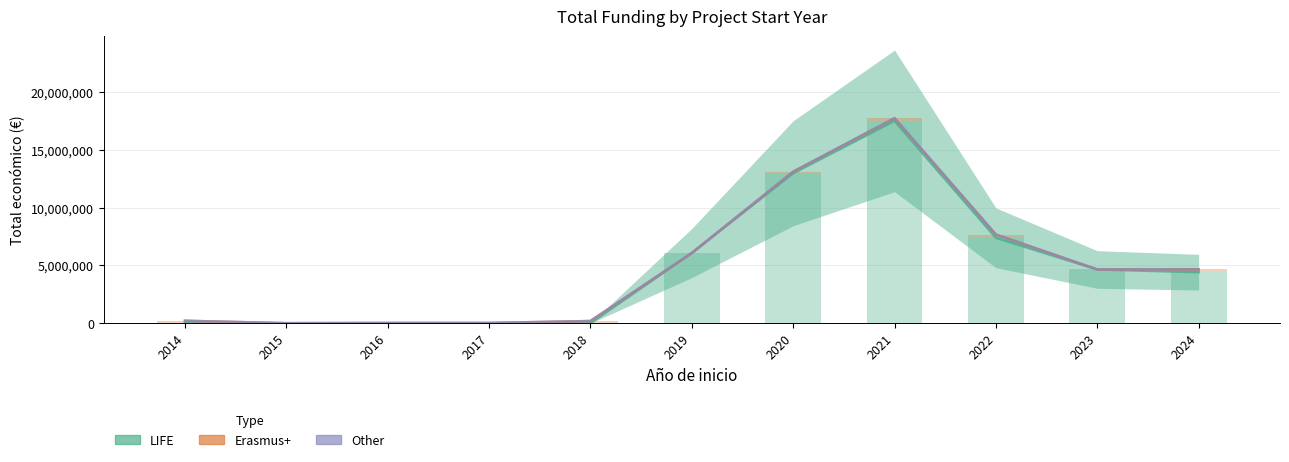

What are all the series names shown in the legend?

LIFE, Erasmus+, Other